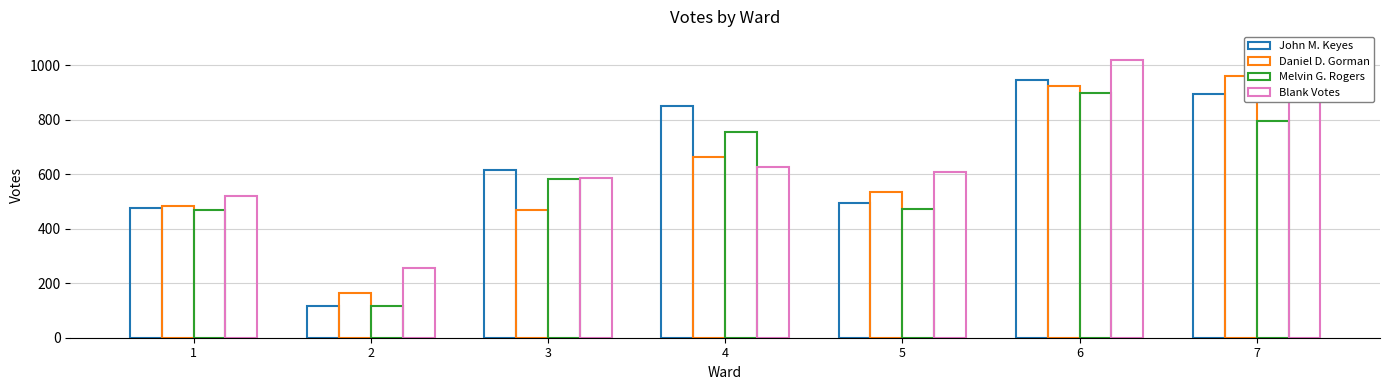

What is the sum of all John M. Keyes values?

4390